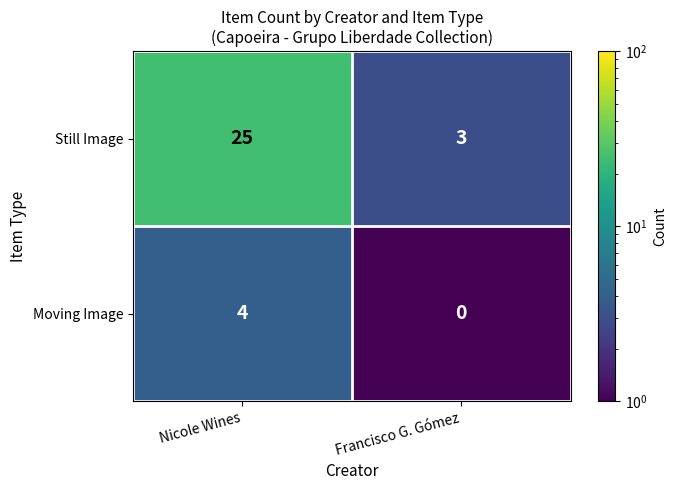

How many data points does each series have?

2